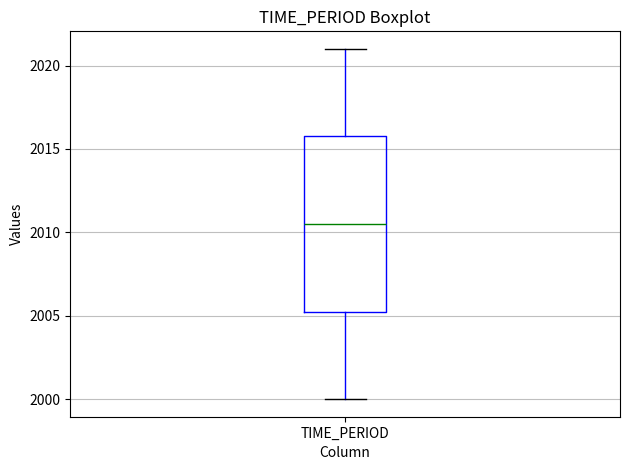

Where does the upper whisker of the box for TIME_PERIOD end on the y-axis? The values are not printed on the chart, so give them approximately, as read against the axis.

2021.0